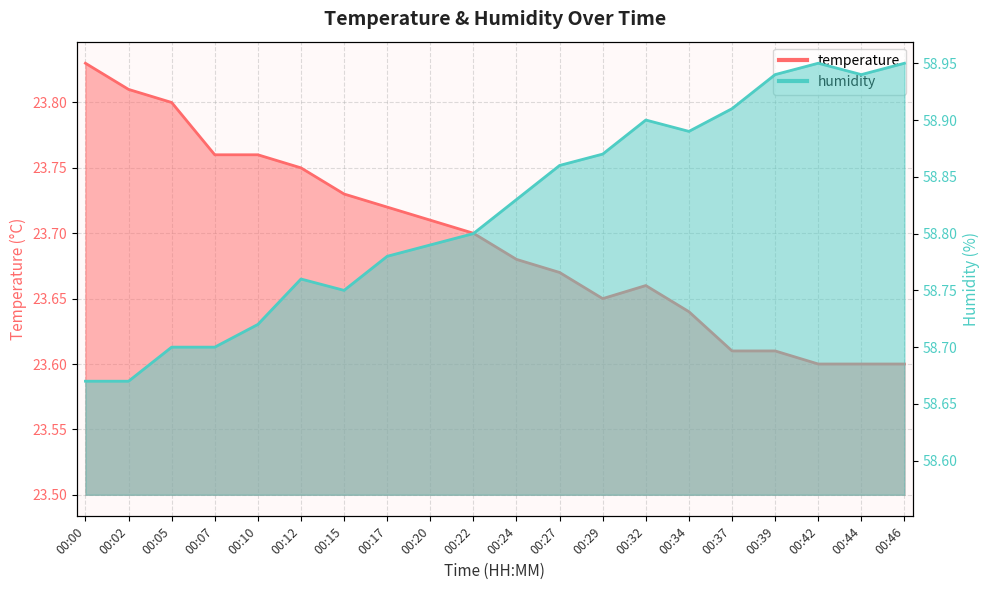

Which series changed the most between 00:05 and 00:27?

humidity